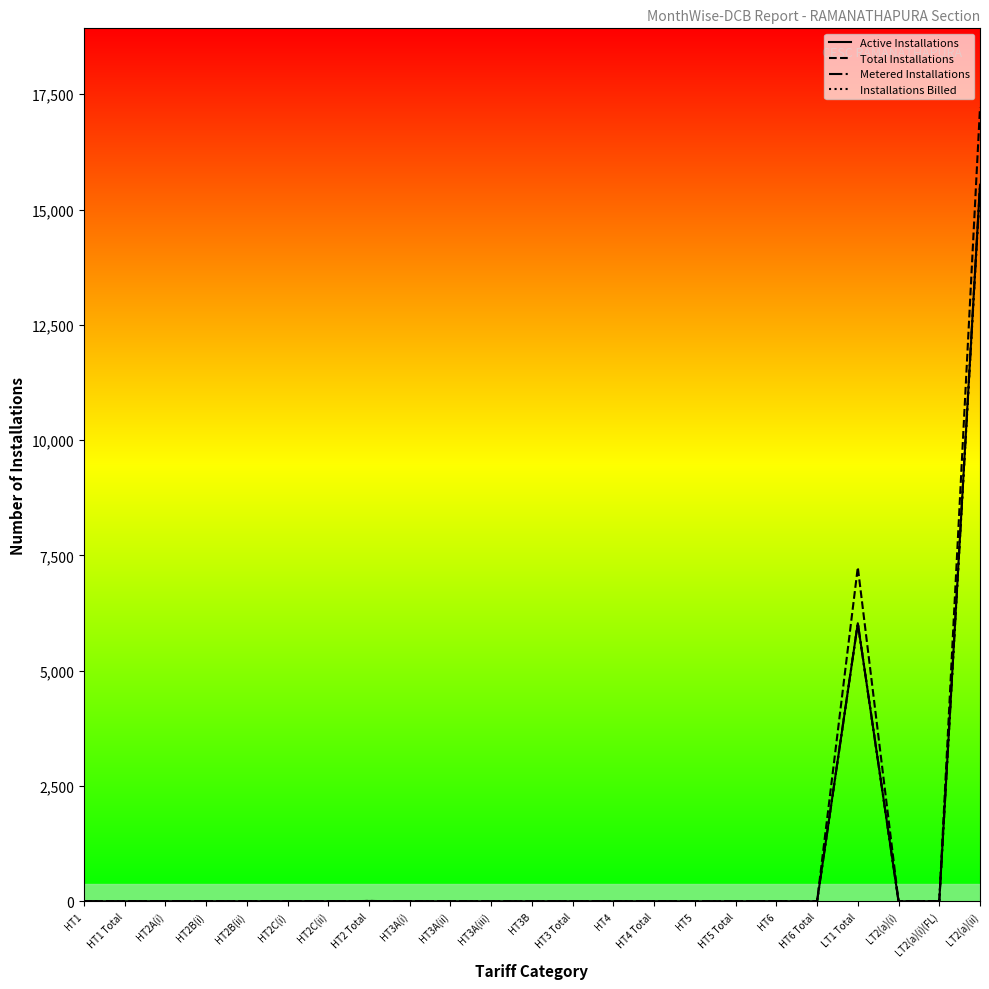

What position from the left is HT2 Total?

8